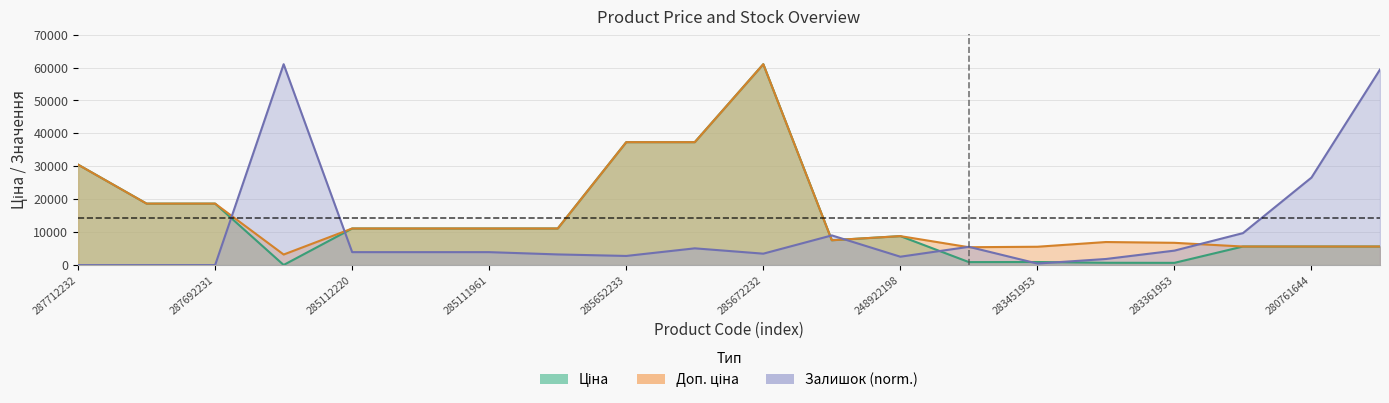

What is the minimum value for Доп. ціна?

3205.0